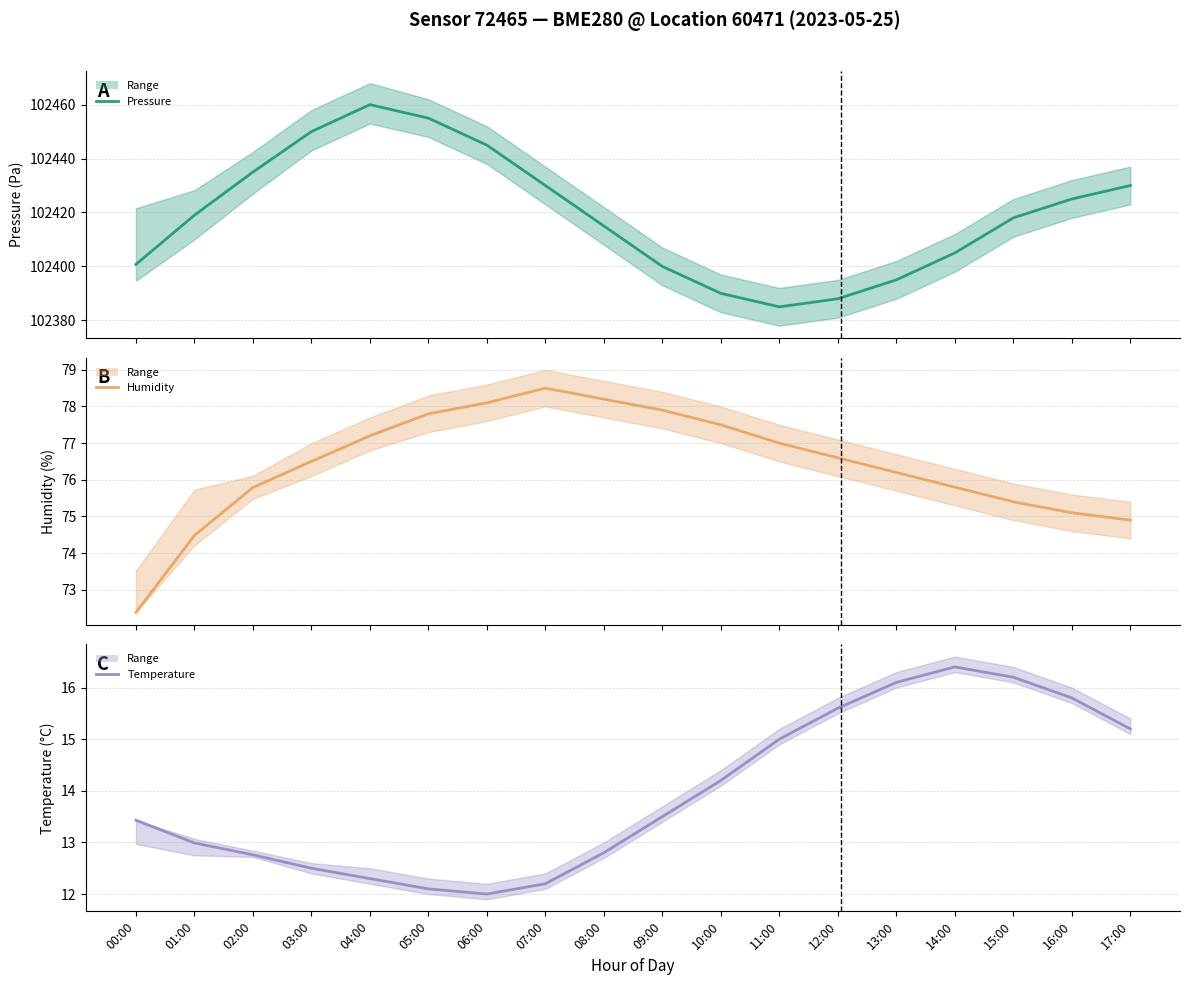

True or false: temperature has a value of 12.0 at 06:00.

True